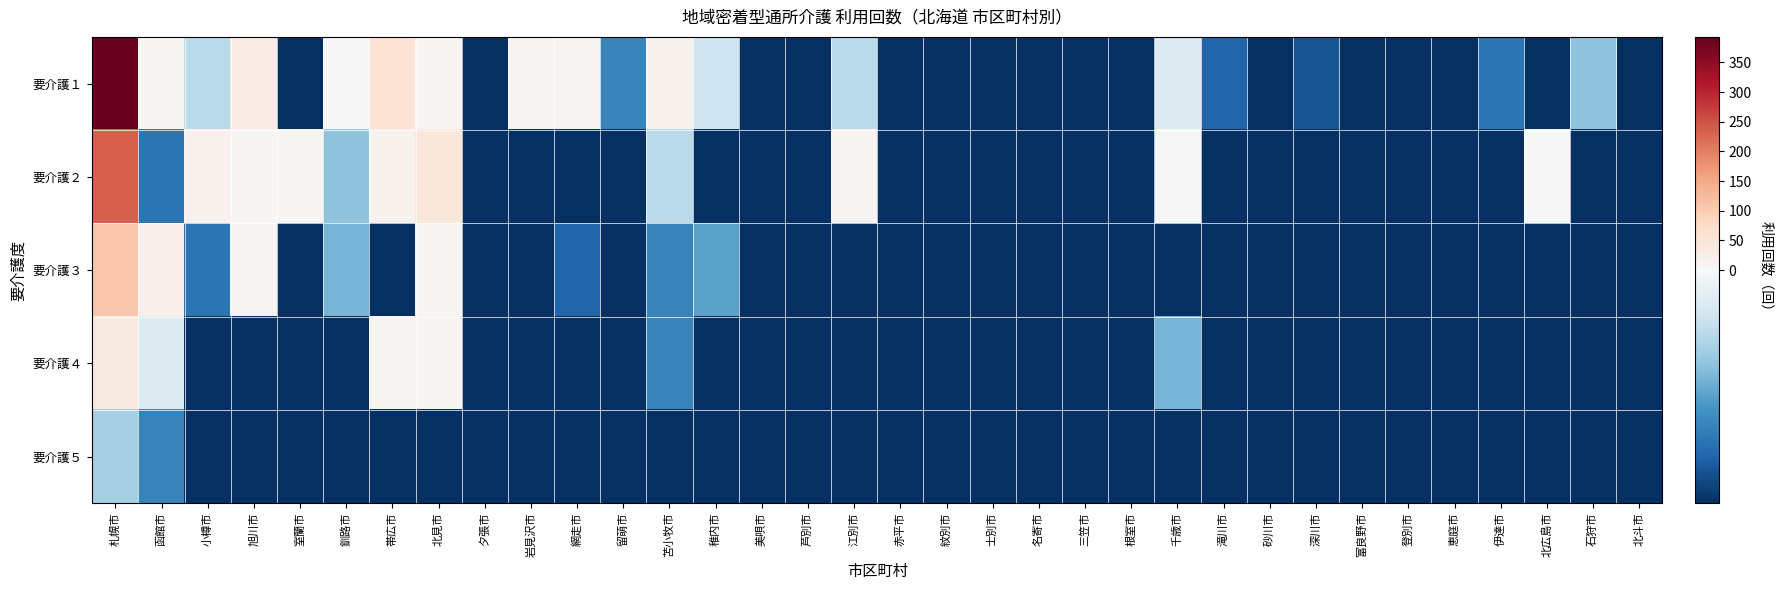

What is the total value across all series at 深川市?

-73